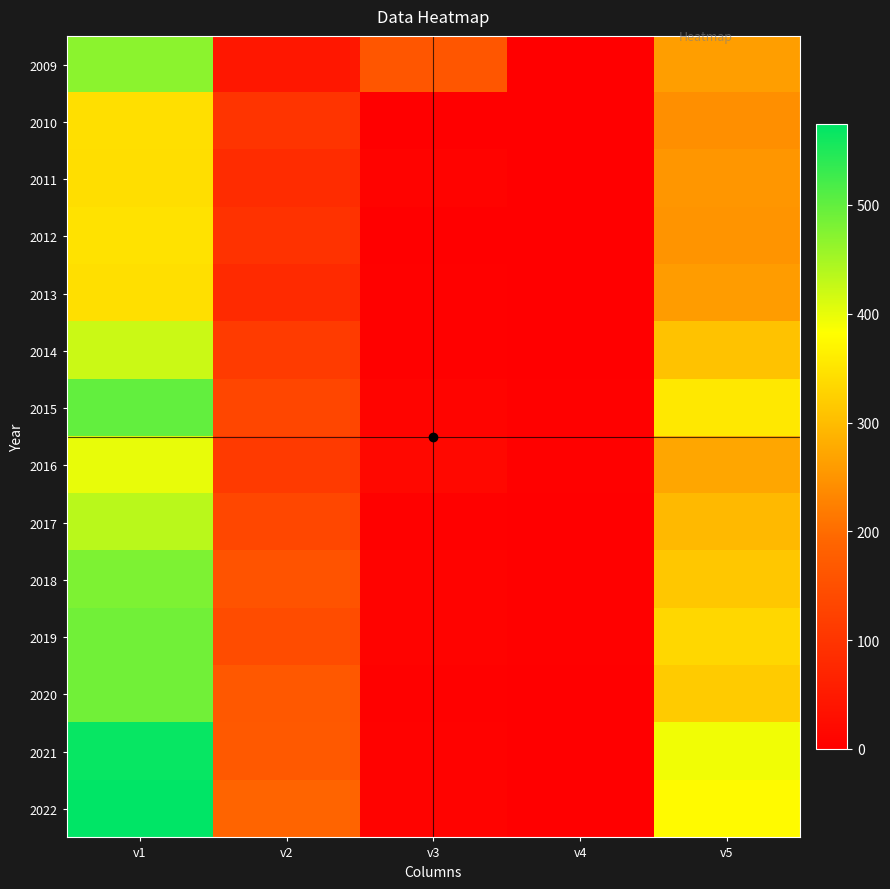

At how many categories does at least one series exceed 419?

1